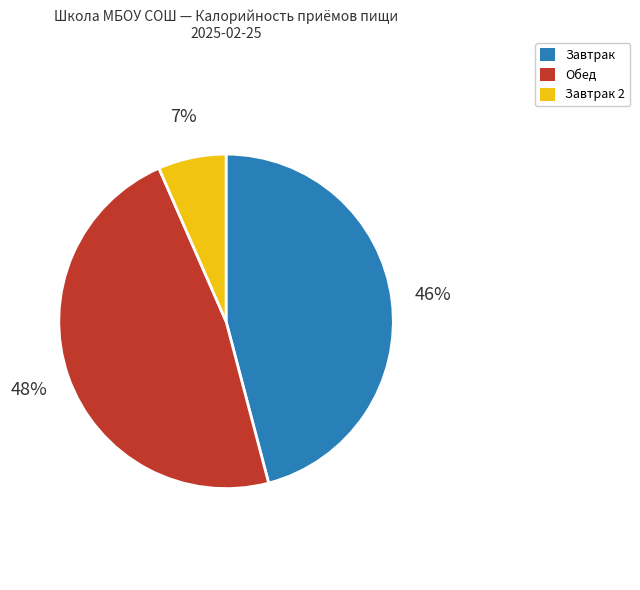

Is it true that Обед is 35% of the pie?

False